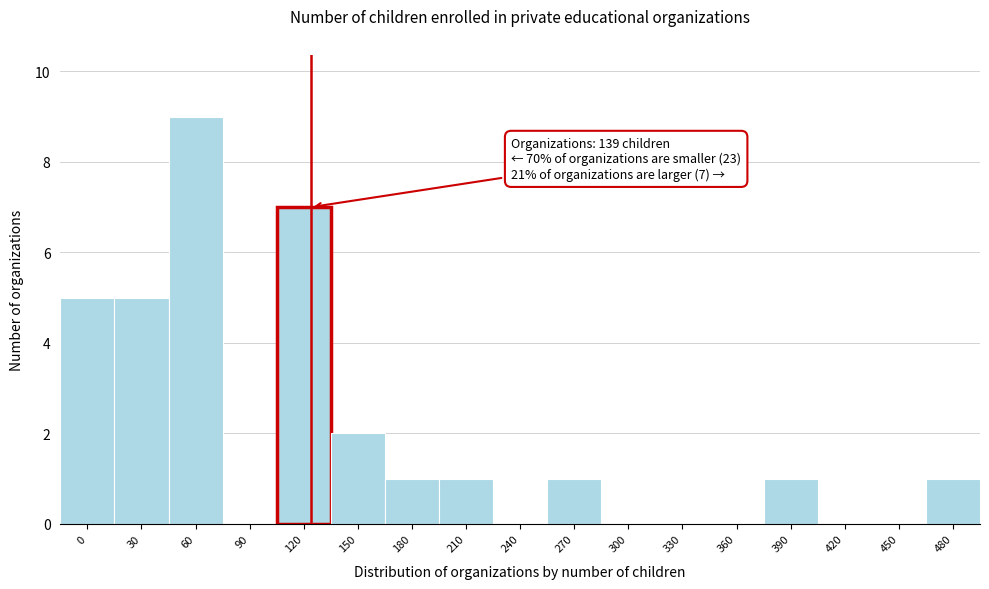

Reading right to left, extract all data points from this chart.

480=1	450=0	420=0	390=1	360=0	330=0	300=0	270=1	240=0	210=1	180=1	150=2	120=7	90=0	60=9	30=5	0=5